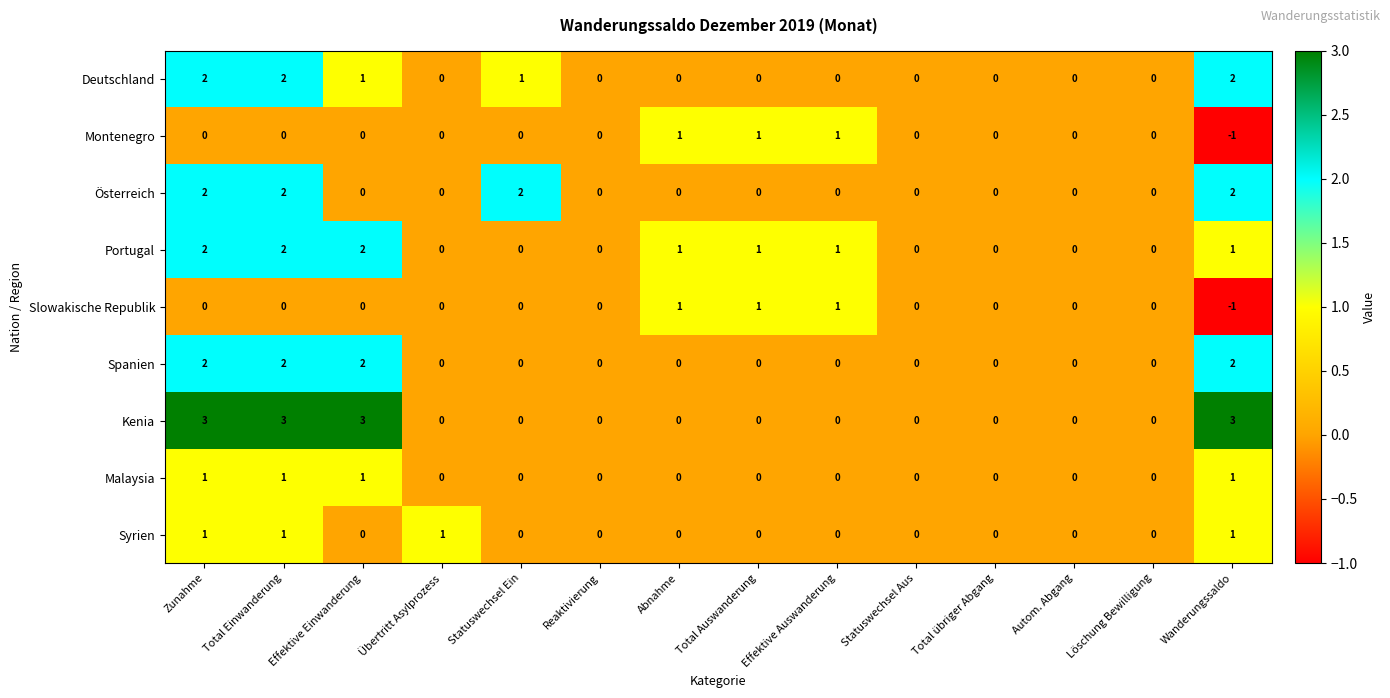

What is the difference between the highest and lowest values at Übertritt Asylprozess?

1